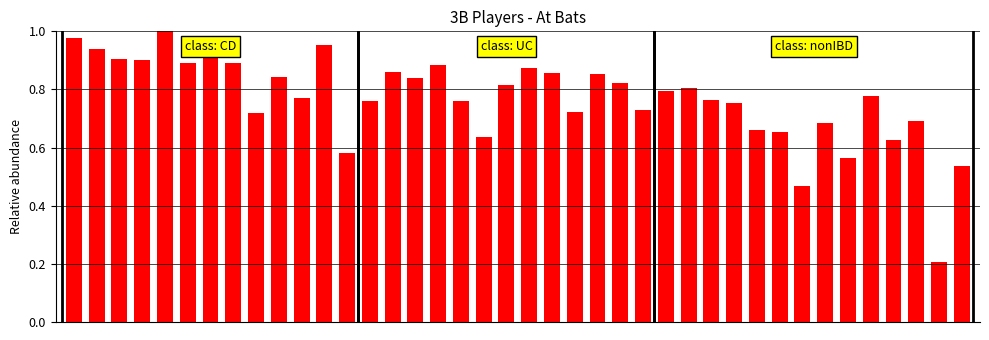

What is the average value?

0.8